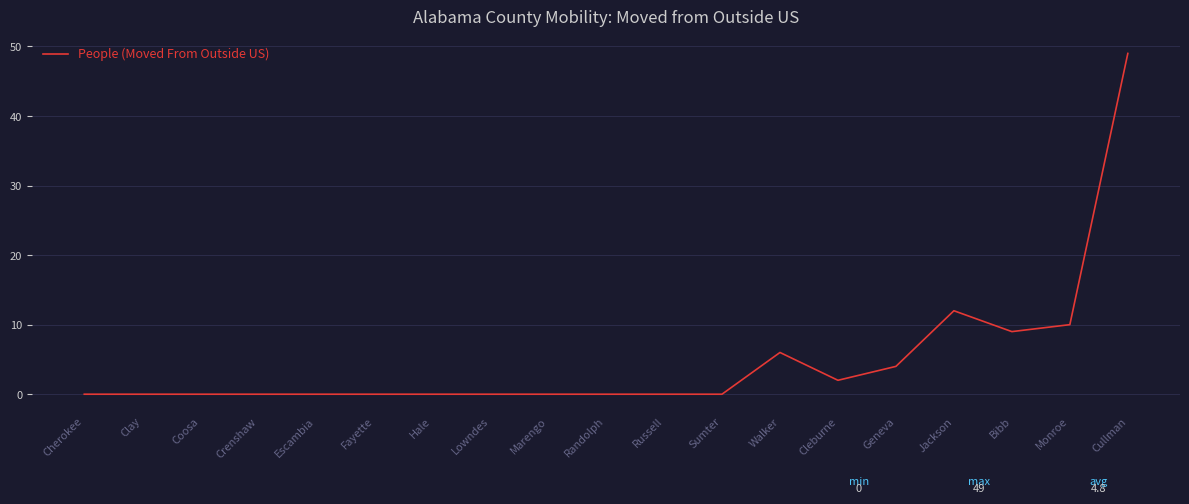

Where is the data nearest to the value 24?

Jackson